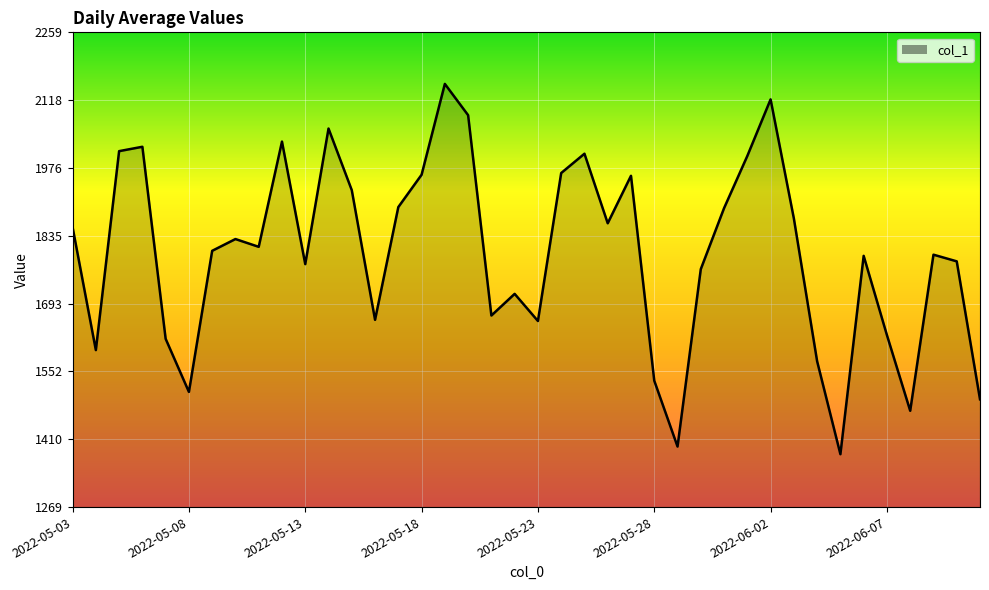

What is the difference between the maximum and minimum values?

772.4